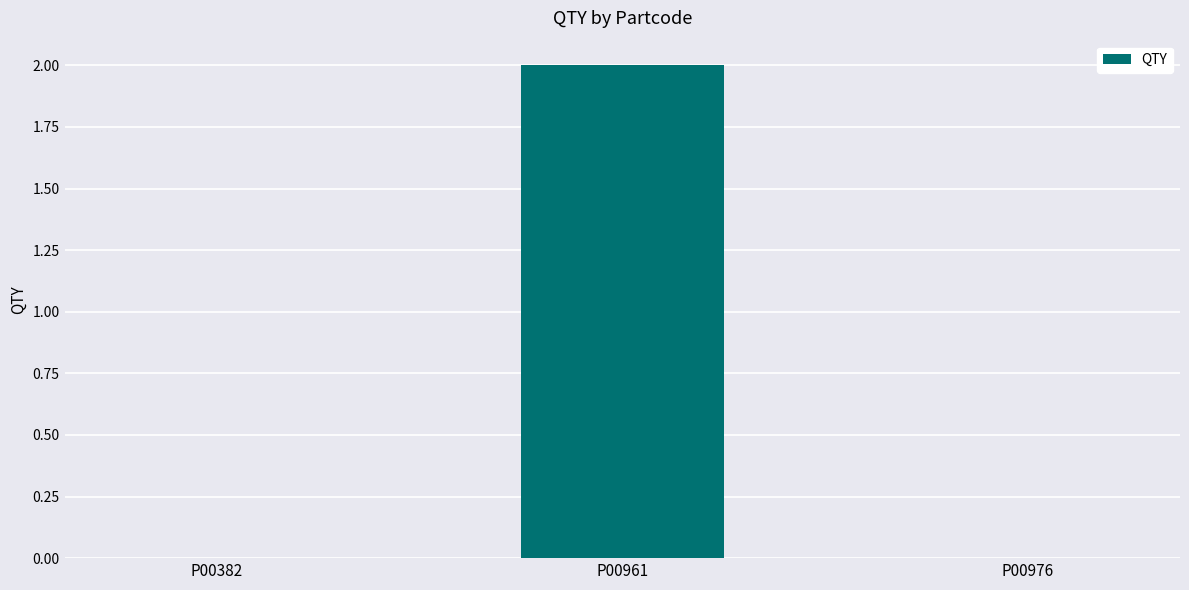

The value at P00976 is 0. True or false?

True